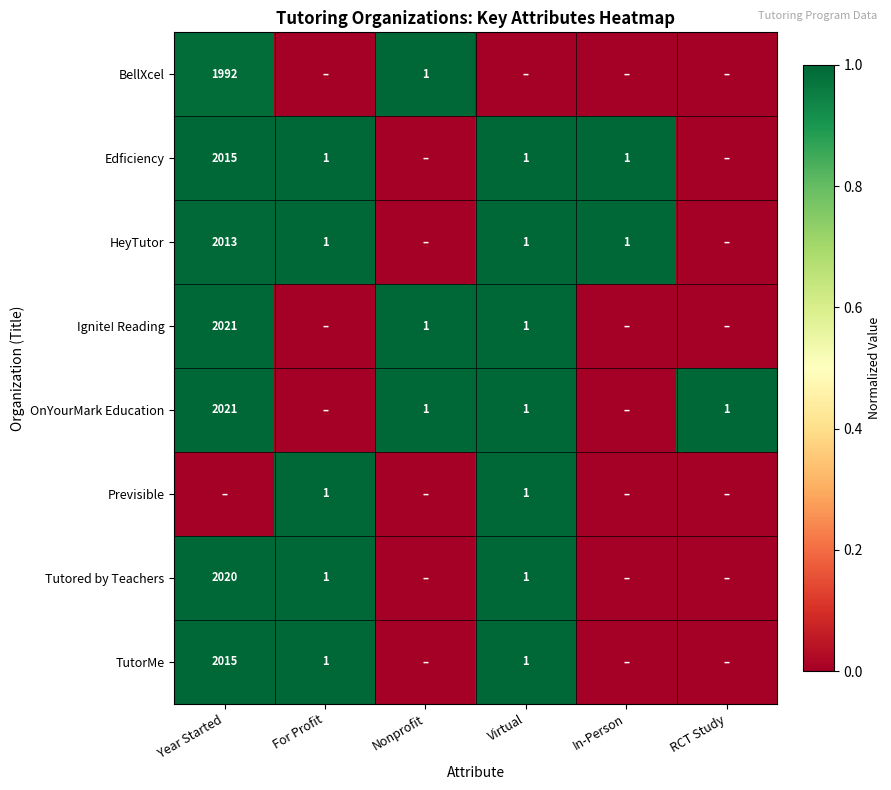

Is it true that Edficiency equals 2015 at Year Started?

True